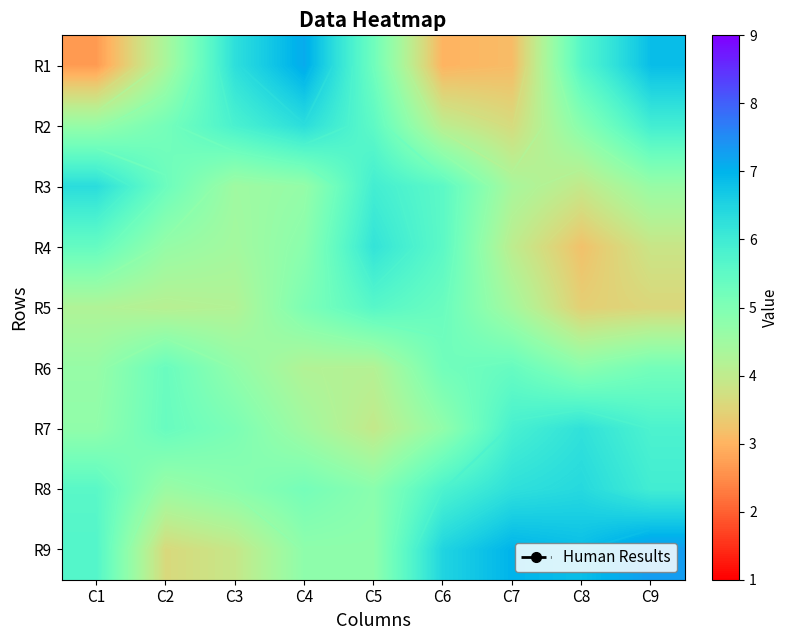

Which series has the largest range (max minus min)?

R1